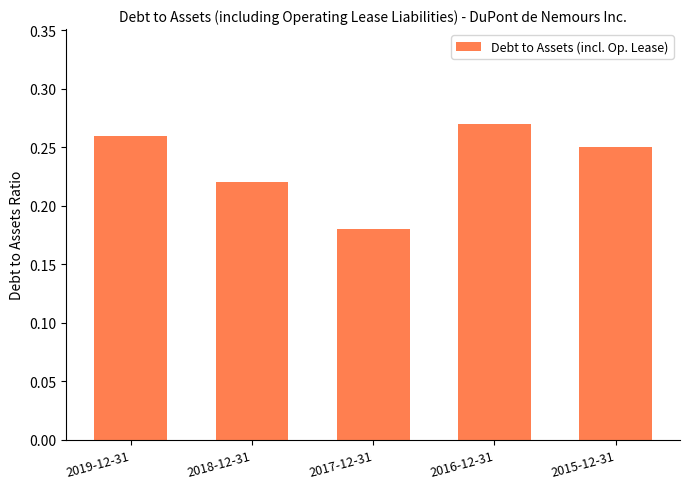

How many categories are shown in the chart?

5